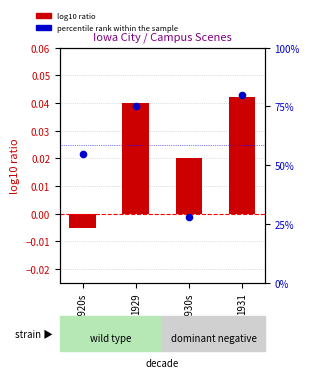

What is the change in value from 1920s to 1931?

+25.0